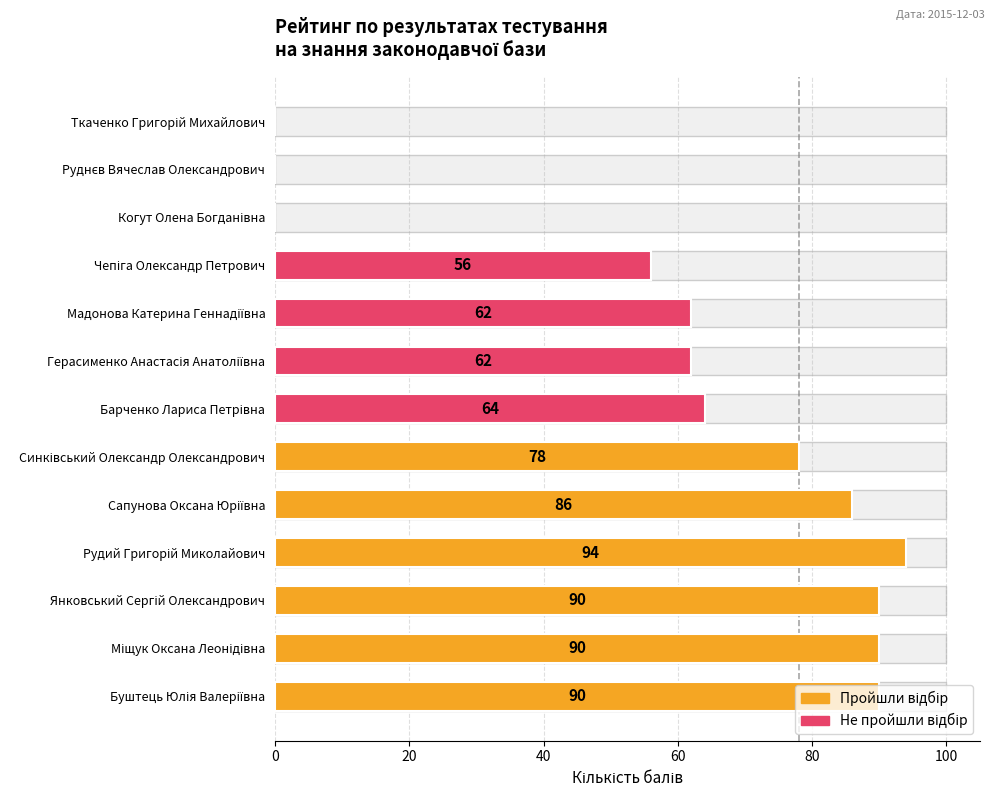

What is the maximum value shown in the chart?

94